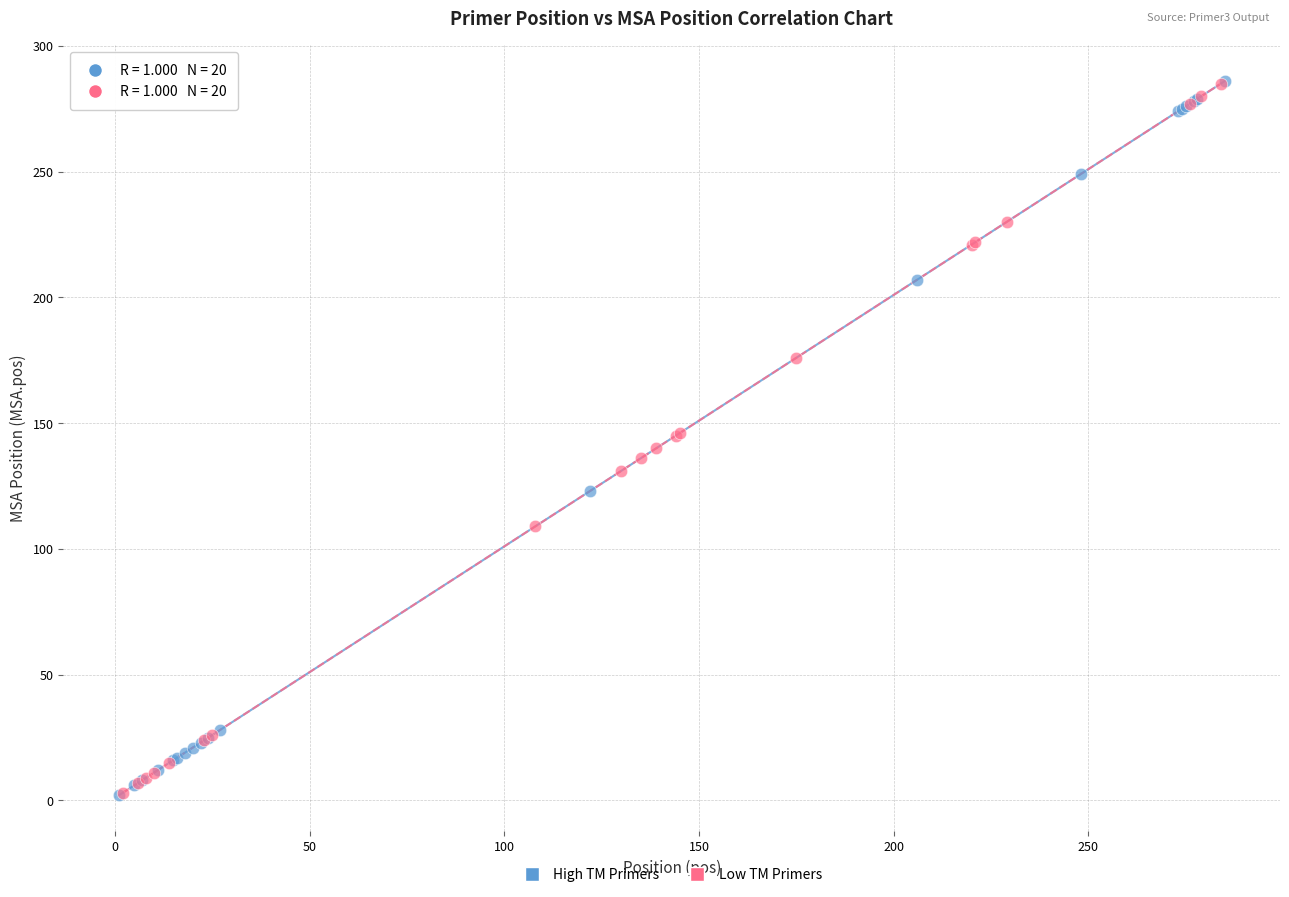

Which series has the widest spread of Y values?

High TM Primers